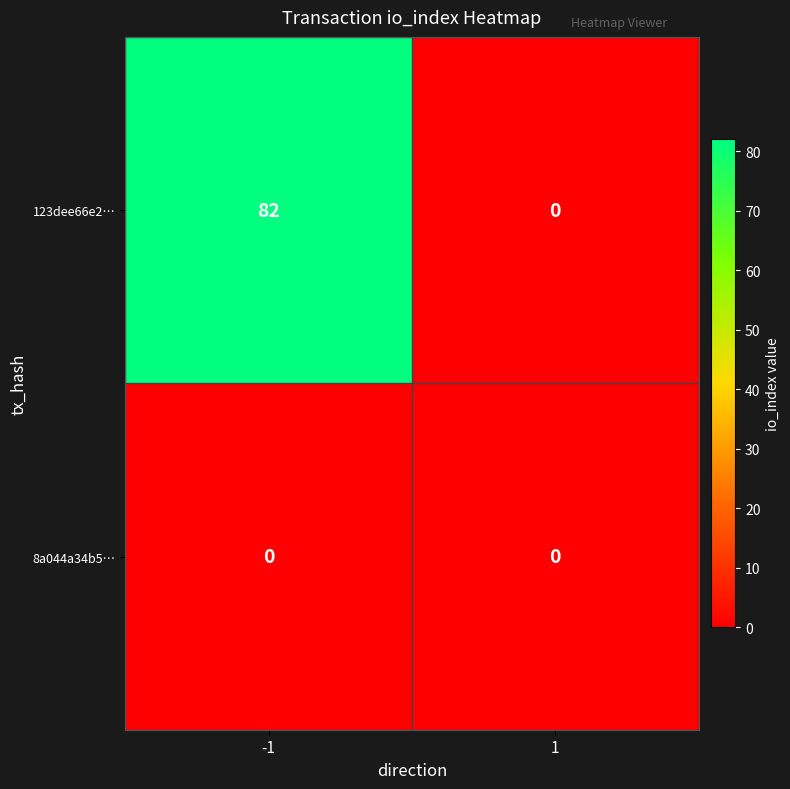

List the series in order of their peak value, lowest first.

8a044a34b5…, 123dee66e2…